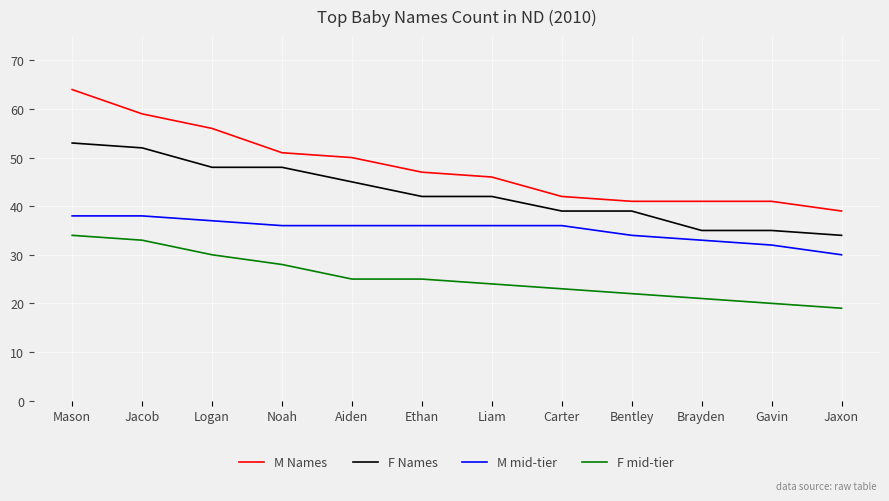

Which label corresponds to the smallest value in the chart?

Jaxon